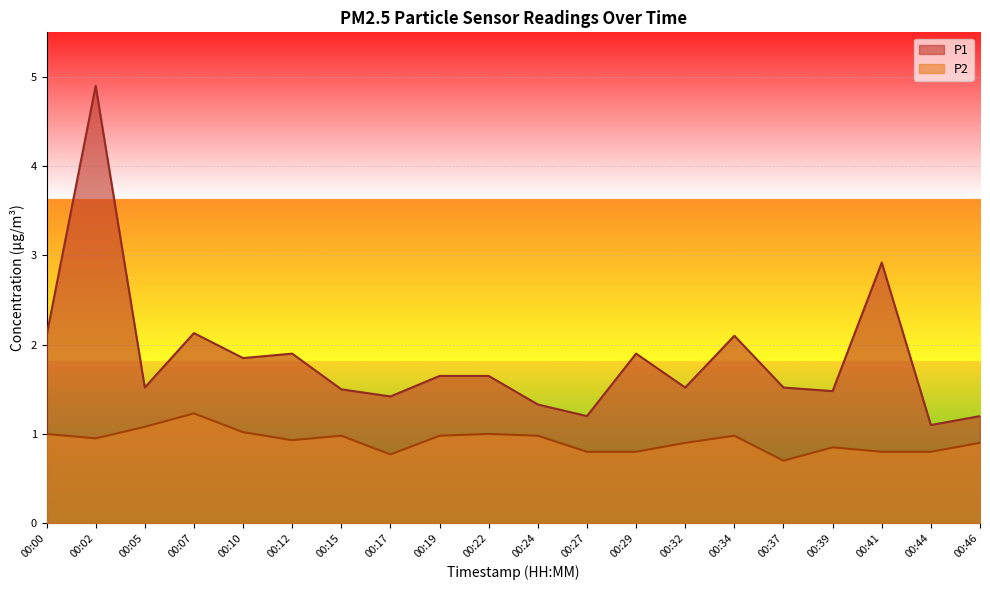

In P1, how many points are higher than both neighbors (excluding endpoints)?

6